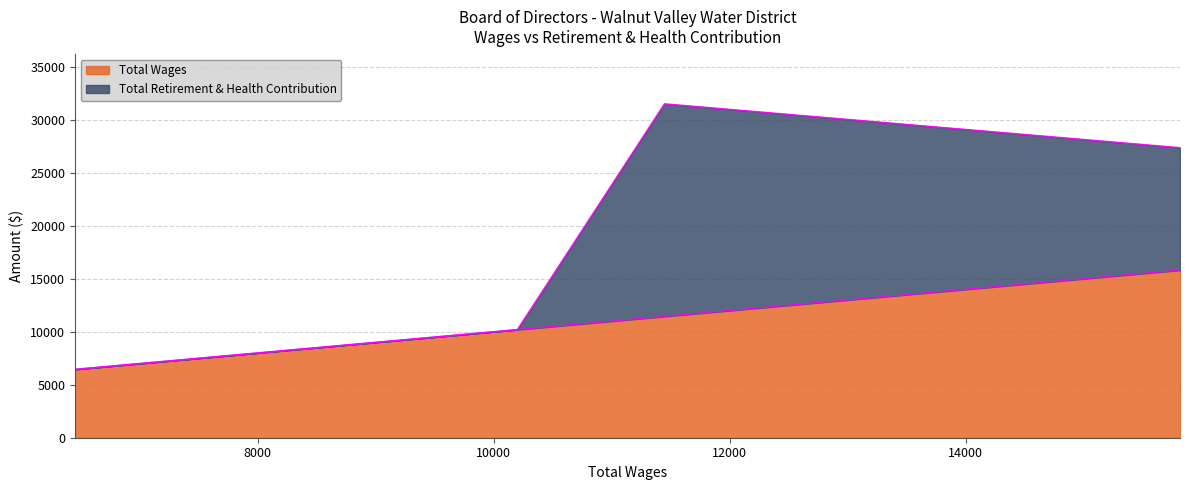

Is it true that the value at 7050.0 is 7050?

True